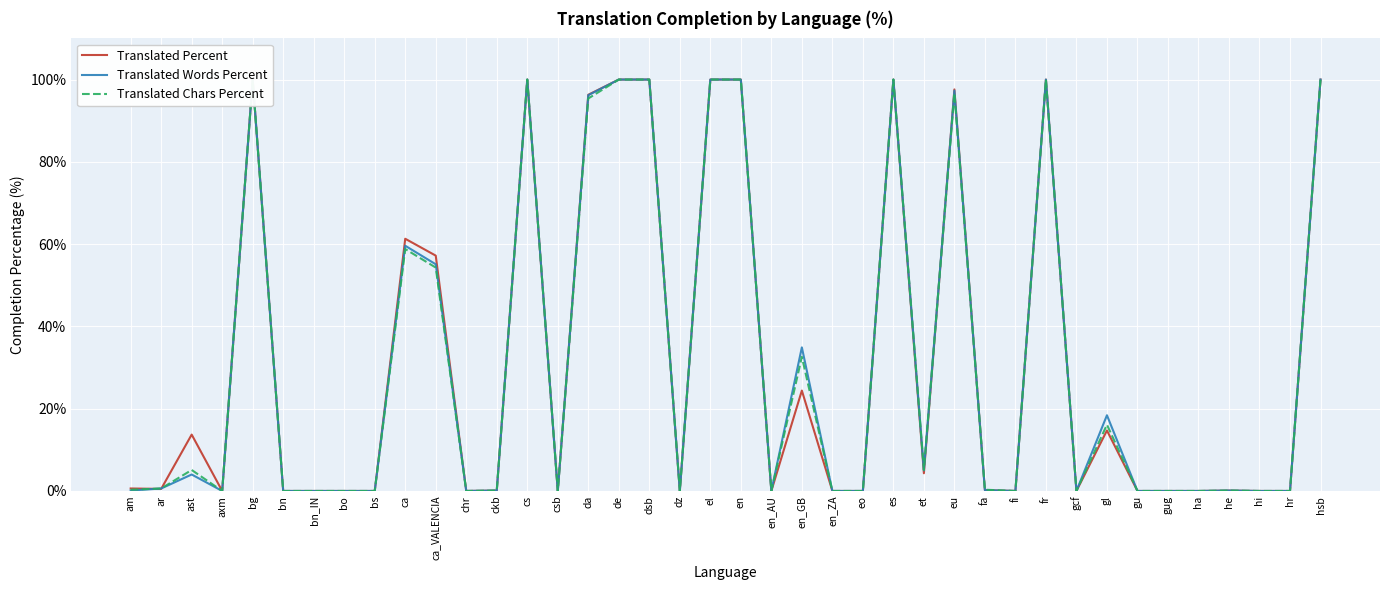

Between bn_IN and he, which is larger?

he